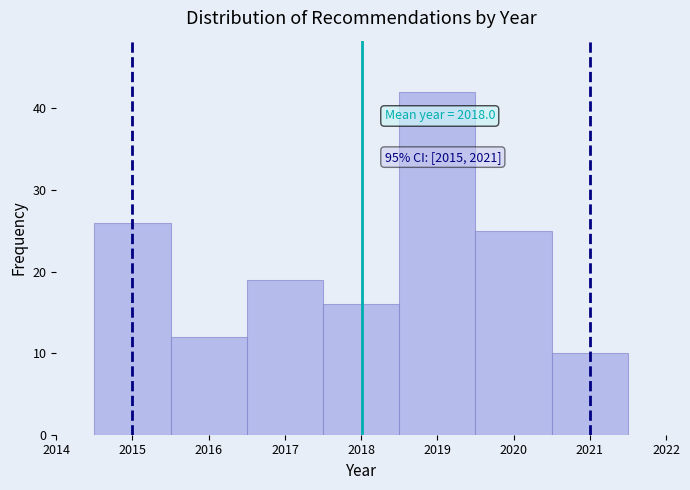

Over which range of the x-axis is the bar tallest?

2018.5 to 2019.5